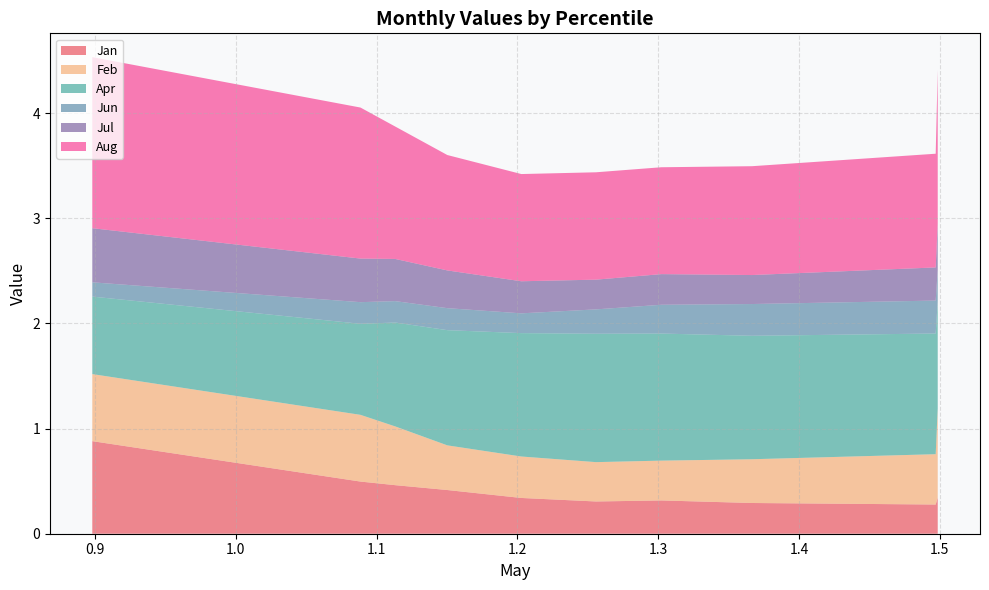

Reading left to right, transcribe all the data shown in this chart.

Jan: pct05=0.9	pct15=0.5	pct25=0.5	pct35=0.4	pct45=0.3	pct55=0.3	pct65=0.3	pct75=0.3	pct85=0.3	pct95=0.3
Feb: pct05=0.6	pct15=0.6	pct25=0.6	pct35=0.4	pct45=0.4	pct55=0.4	pct65=0.4	pct75=0.4	pct85=0.5	pct95=0.8
Apr: pct05=0.7	pct15=0.9	pct25=1.0	pct35=1.1	pct45=1.2	pct55=1.2	pct65=1.2	pct75=1.2	pct85=1.1	pct95=1.0
Jun: pct05=0.1	pct15=0.2	pct25=0.2	pct35=0.2	pct45=0.2	pct55=0.2	pct65=0.3	pct75=0.3	pct85=0.3	pct95=0.3
Jul: pct05=0.5	pct15=0.4	pct25=0.4	pct35=0.4	pct45=0.3	pct55=0.3	pct65=0.3	pct75=0.3	pct85=0.3	pct95=0.4
Aug: pct05=1.6	pct15=1.4	pct25=1.3	pct35=1.1	pct45=1.0	pct55=1.0	pct65=1.0	pct75=1.0	pct85=1.1	pct95=1.5